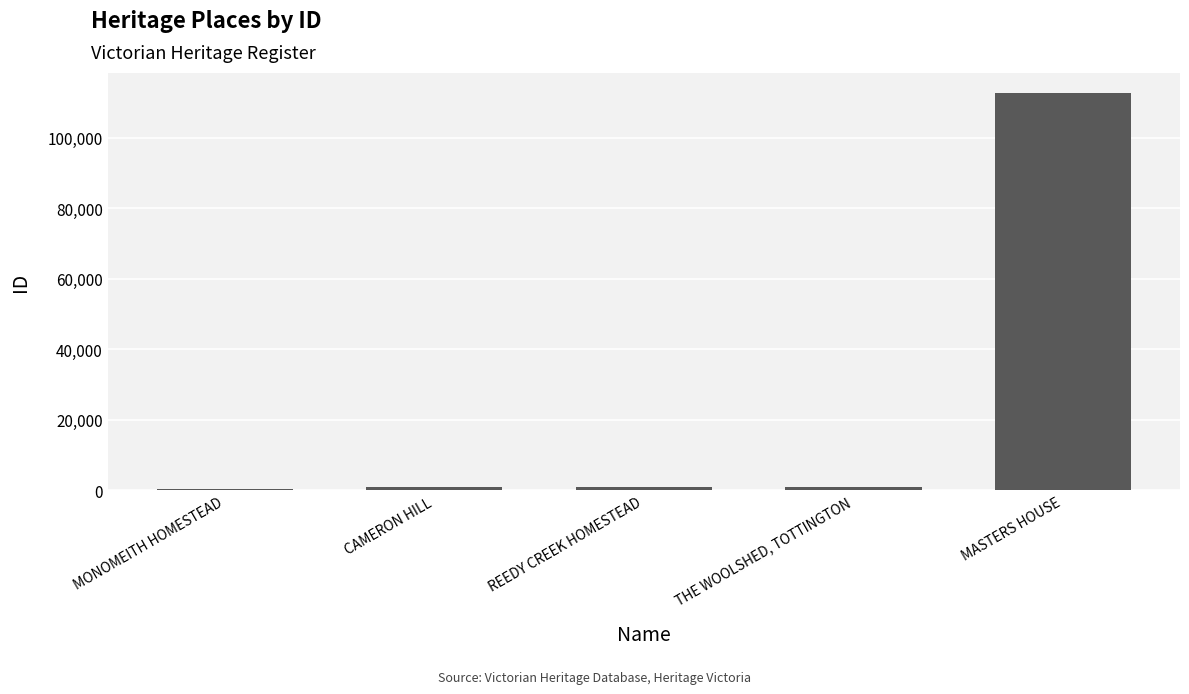

Which label corresponds to the largest value in the chart?

MASTERS HOUSE